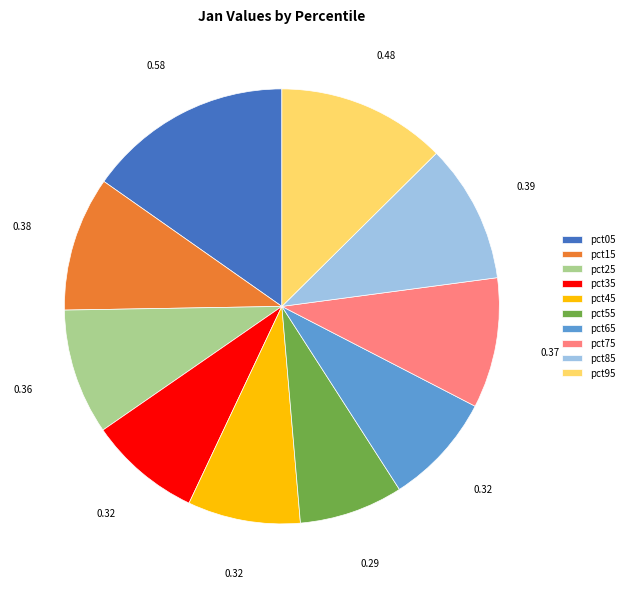

Between pct75 and pct05, which is larger?

pct05